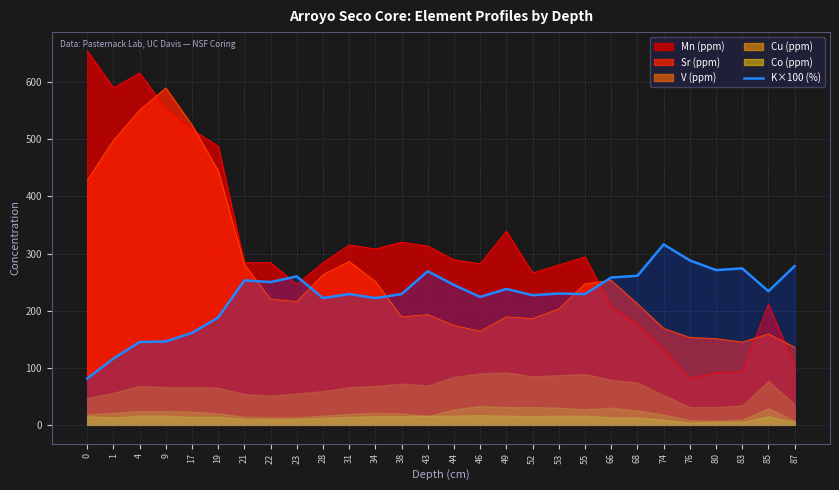

How many values are below 234?

14